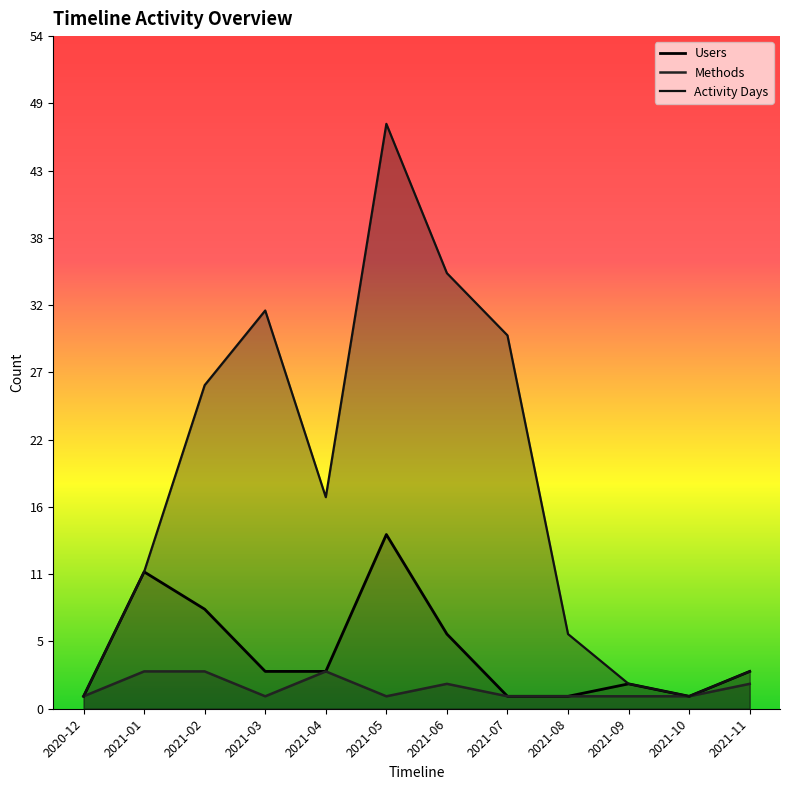

Reading right to left, list all the values displayed in this chart.

Users: 3	1	2	1	1	6	14	3	3	8	11	1
Methods: 2	1	1	1	1	2	1	3	1	3	3	1
Activity Days: 3	1	2	6	30	35	47	17	32	26	11	1